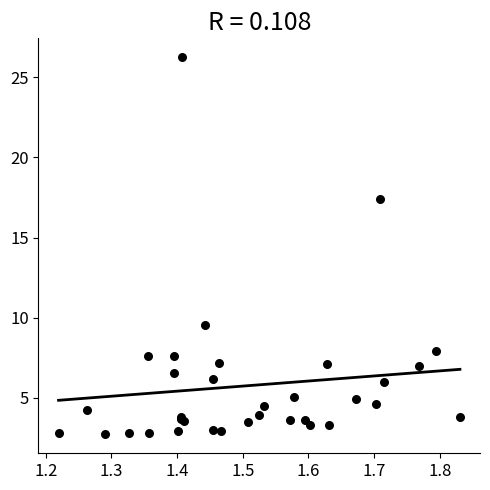

What Y value in the scatter plot is closest to 14?

17.4